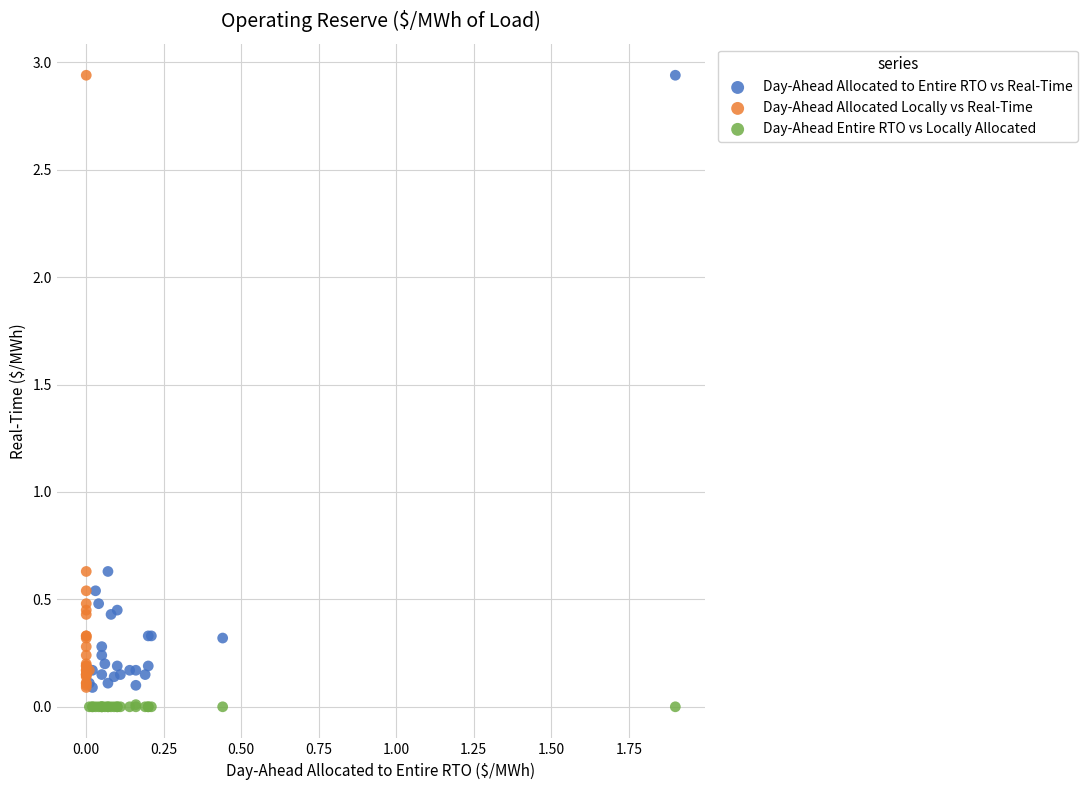

What are all the series names shown in the legend?

Day-Ahead Allocated to Entire RTO vs Real-Time, Day-Ahead Allocated Locally vs Real-Time, Day-Ahead Entire RTO vs Locally Allocated